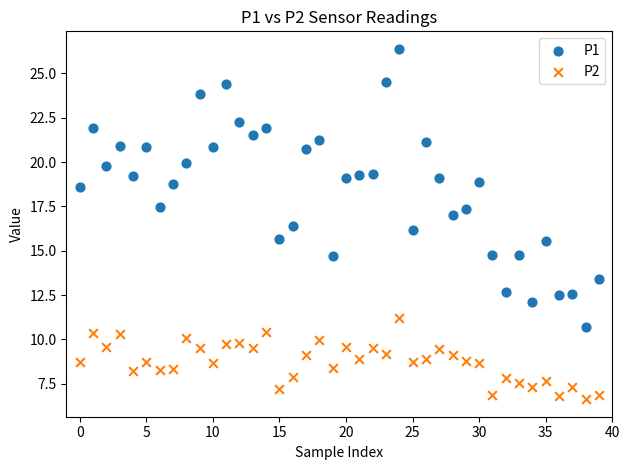

What are all the series names shown in the legend?

P1, P2